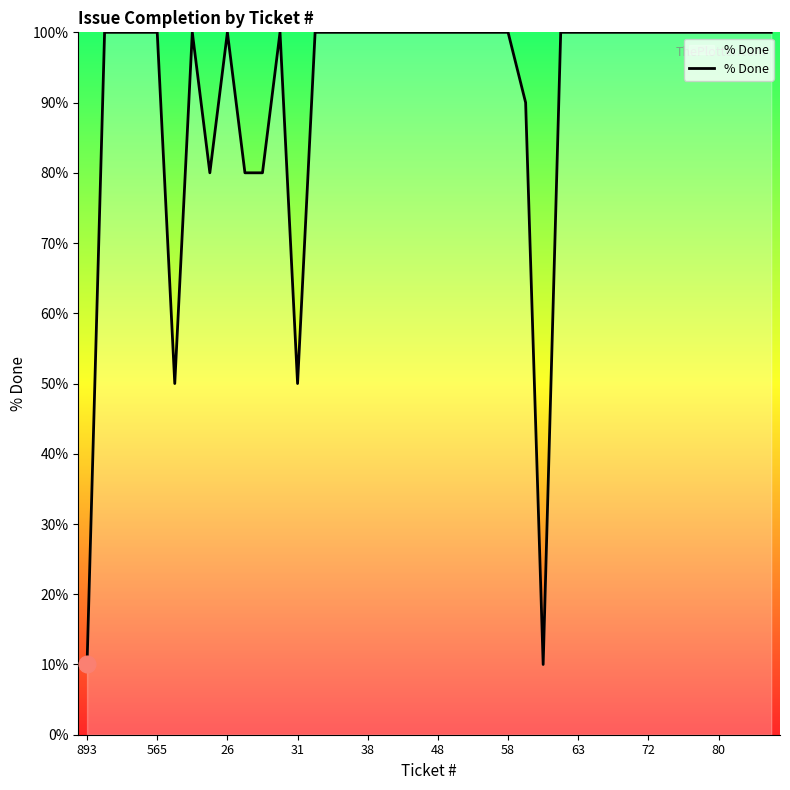

What is the minimum value shown in the chart?

10